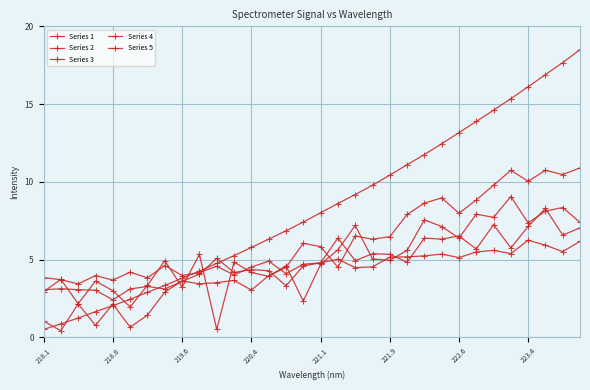

What is the smallest value displayed?

0.4